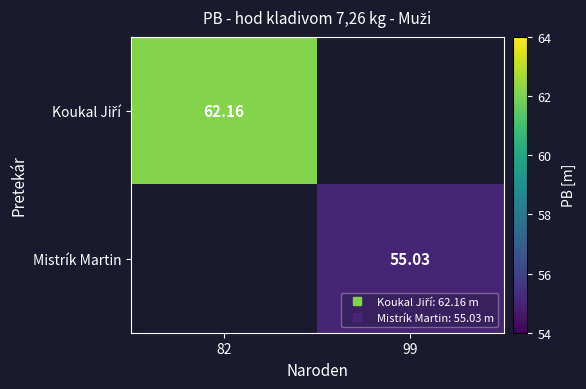

Which series has the widest spread of values?

Koukal Jiří